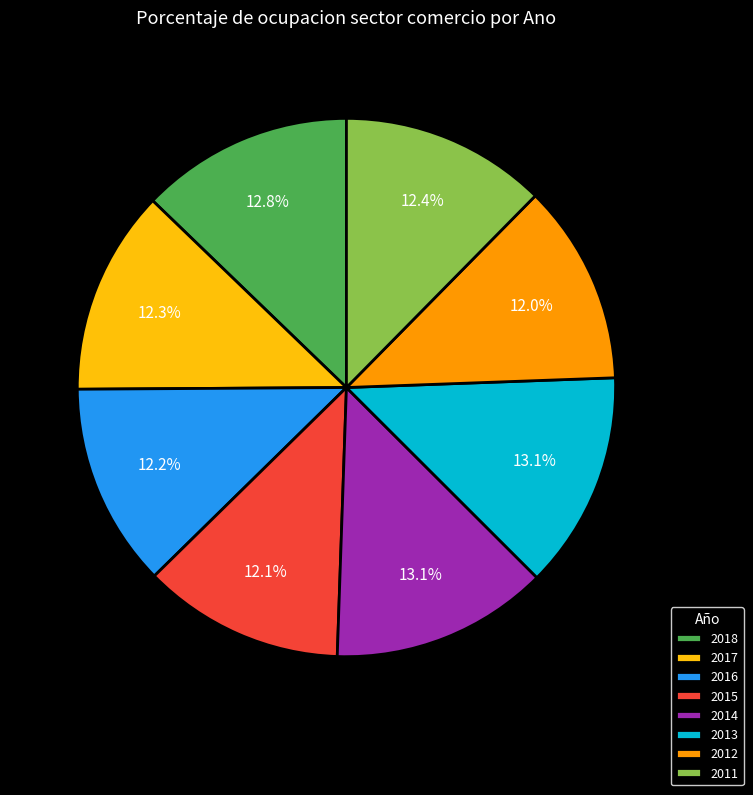

What percentage do 2011 and 2015 together represent?

24.5%